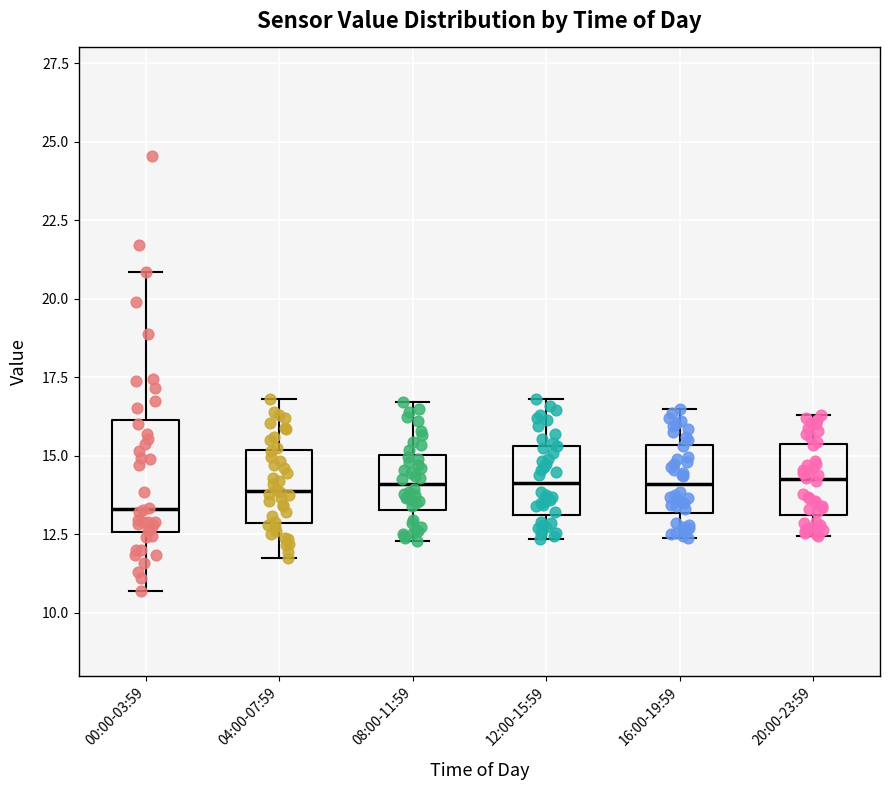

Reading left to right, transcribe this box plot: for each box, give where its median line is, the range the box spans, and where its two whiskers end, as read against the y-axis. The values are not printed on the chart, so give them approximately, as read against the axis.

00:00-03:59: median 13.5, box 12.5 to 16.0, whiskers 10.5 to 21.0
04:00-07:59: median 14.0, box 13.0 to 15.0, whiskers 12.0 to 17.0
08:00-11:59: median 14.0, box 13.5 to 15.0, whiskers 12.5 to 16.5
12:00-15:59: median 14.0, box 13.0 to 15.5, whiskers 12.5 to 17.0
16:00-19:59: median 14.0, box 13.0 to 15.5, whiskers 12.5 to 16.5
20:00-23:59: median 14.5, box 13.0 to 15.5, whiskers 12.5 to 16.5